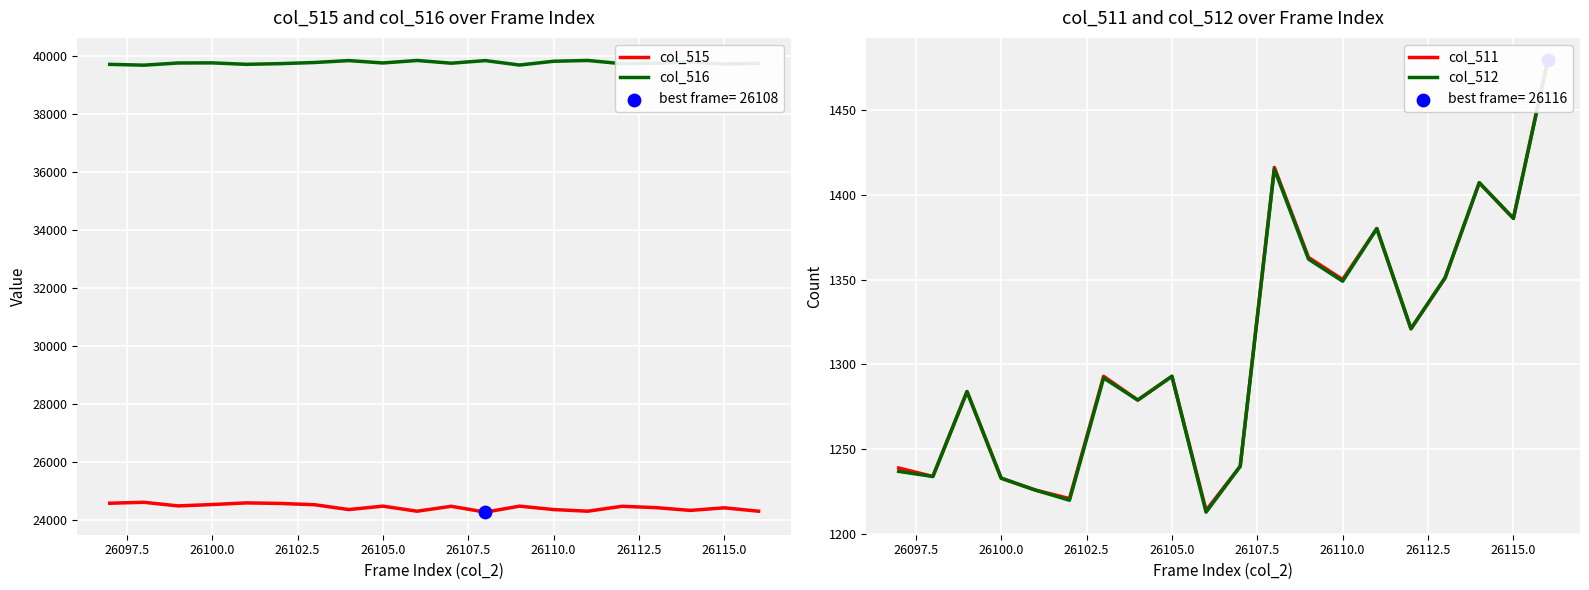

Which series has the largest Y range (max minus min)?

col_515